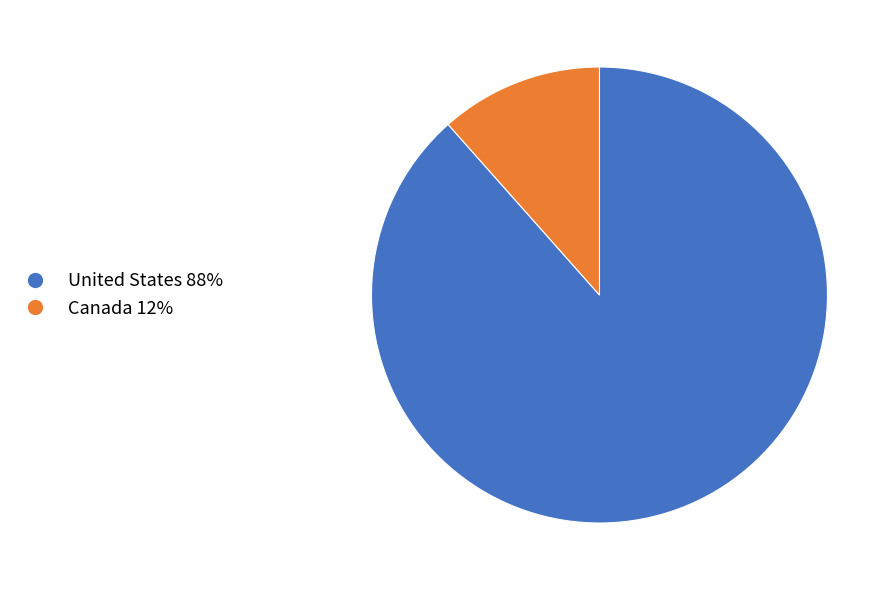

Which slice is the largest?

United States